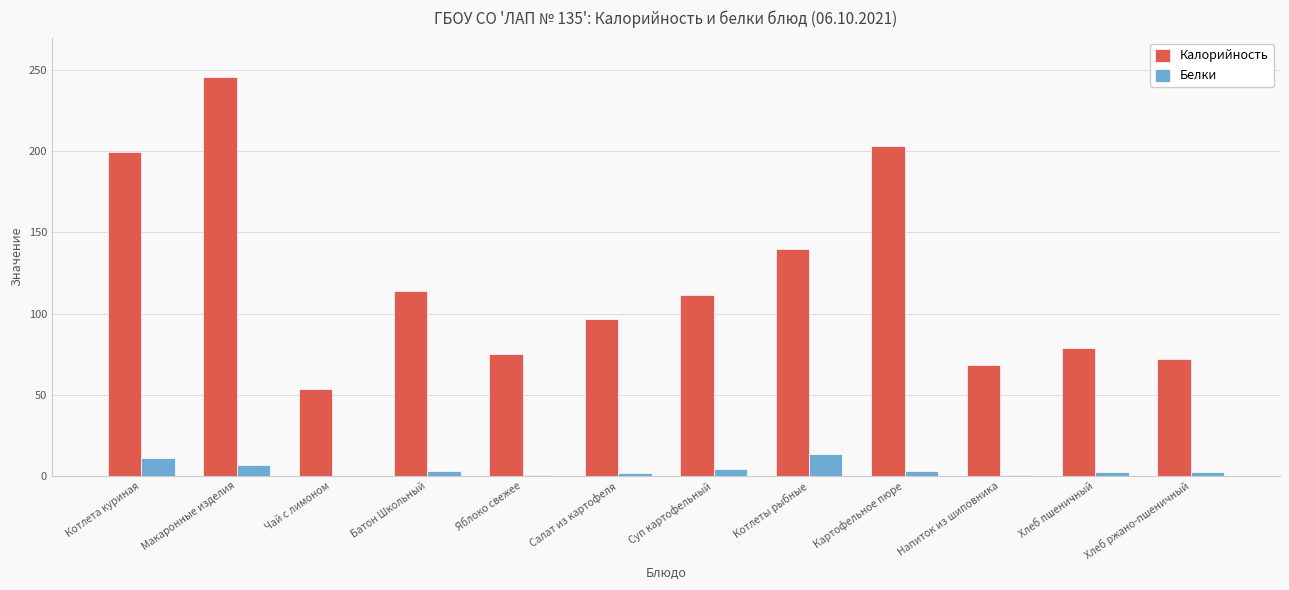

What is the average value of the Калорийность series?

121.4